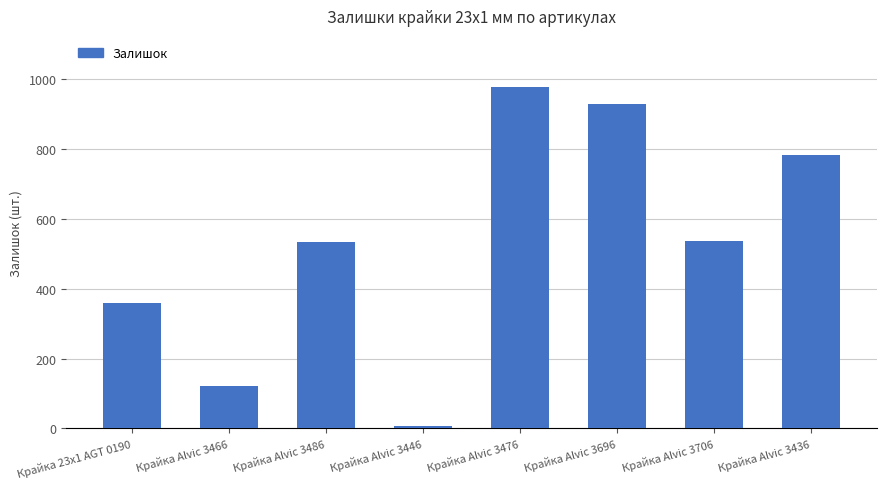

The chart shows a value of 121 at Крайка Alvic 3466. True or false?

True